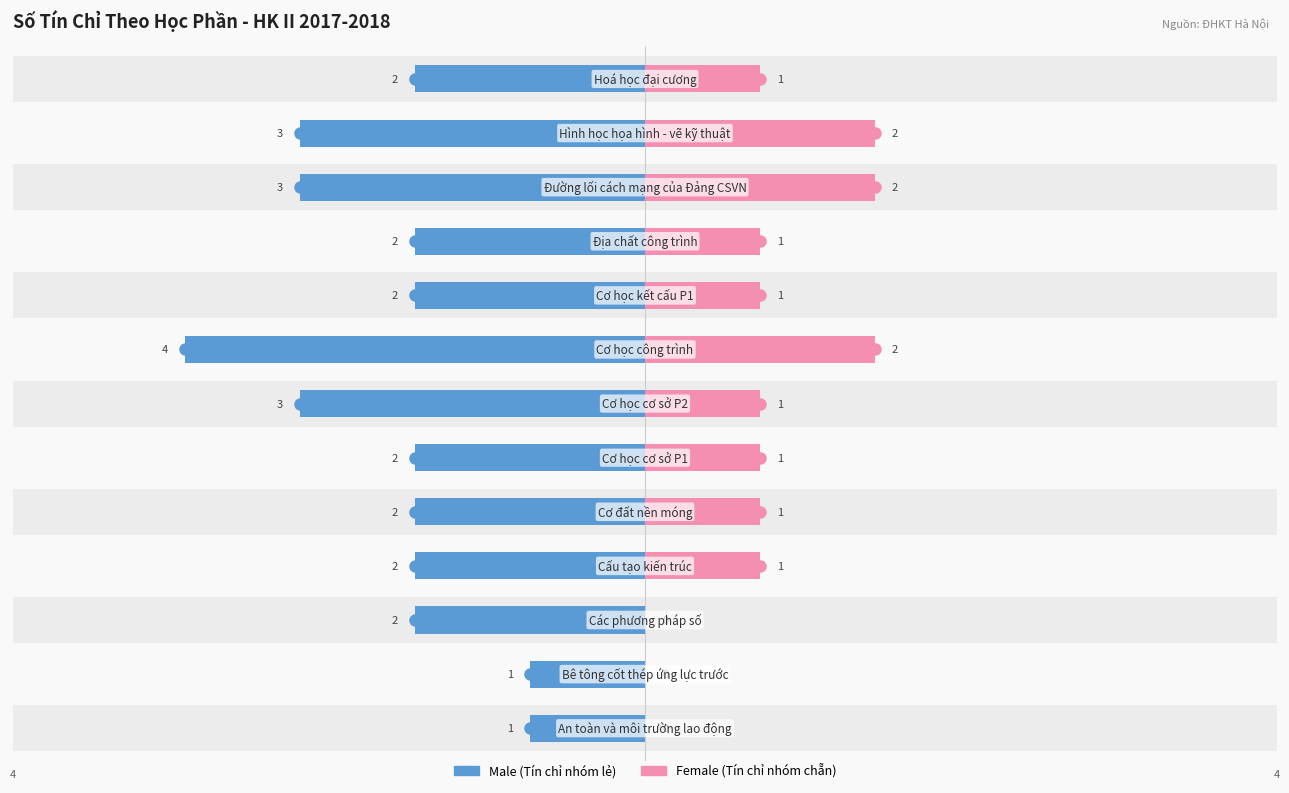

Reading left to right, what are all the values shown in this chart?

Male: -1	-1	-2	-2	-2	-2	-3	-4	-2	-2	-3	-3	-2
Female: 0	0	0	1	1	1	1	2	1	1	2	2	1